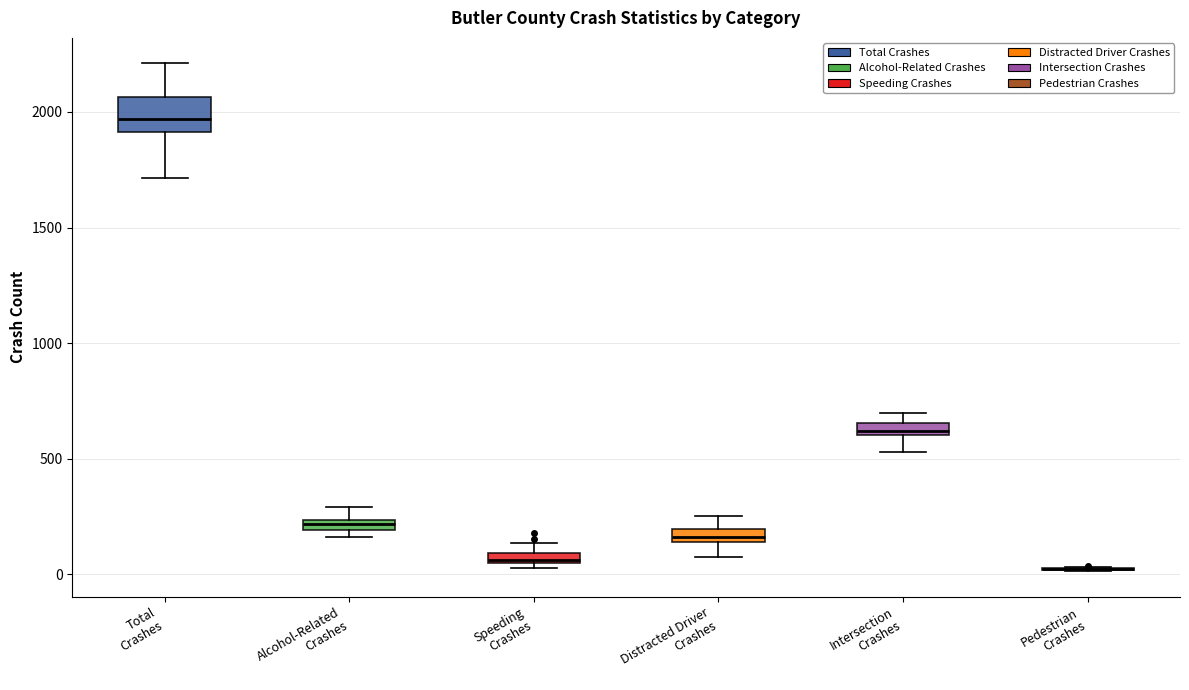

Comparing the boxes themselves (not the whiskers), which one is the tallest?

Total Crashes